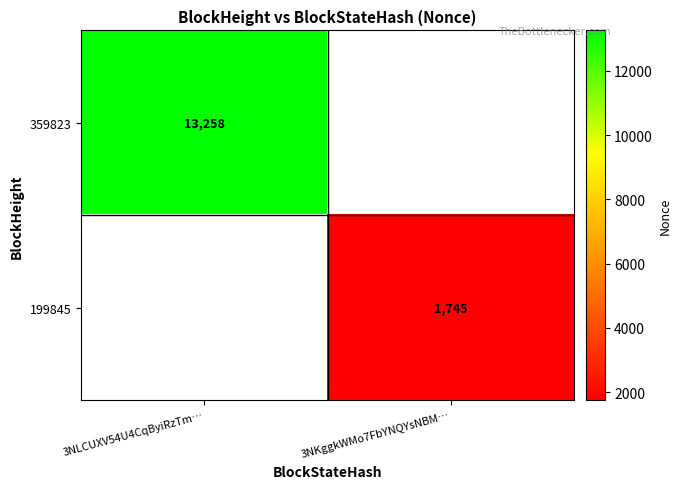

Is it true that 359823 equals 13258 at 3NLCUXV54U4CqByiRzTm…?

True